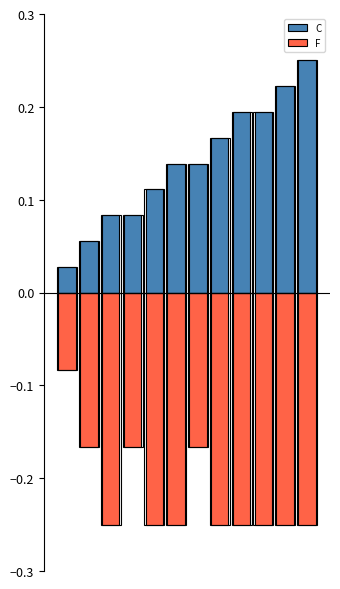

At which category is the sum across all series the highest?

11